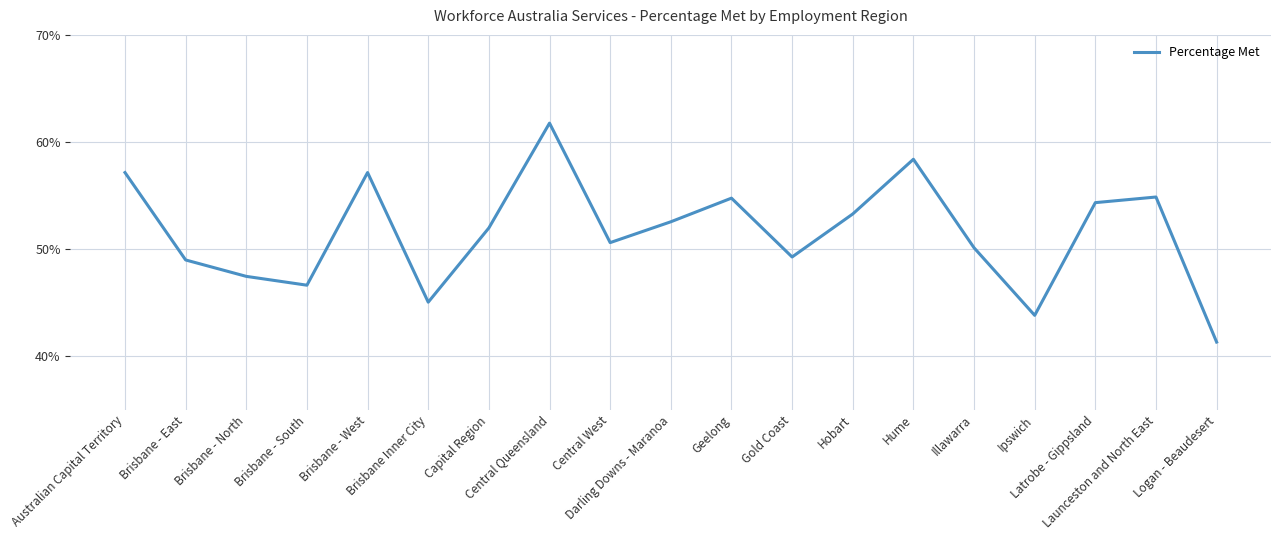

The chart shows a value of 0.1 at Brisbane - North. True or false?

False